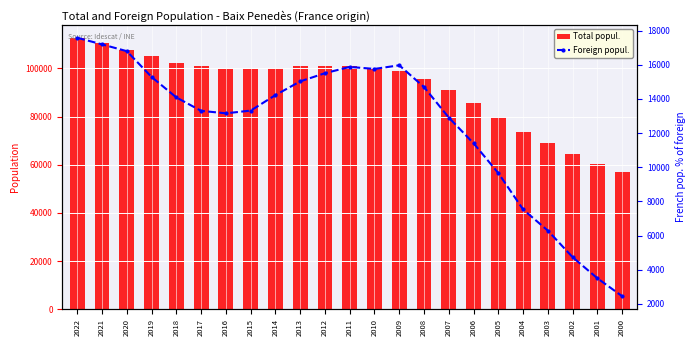

Rank the series by their maximum value, from highest to lowest.

Total popul., Foreign popul.